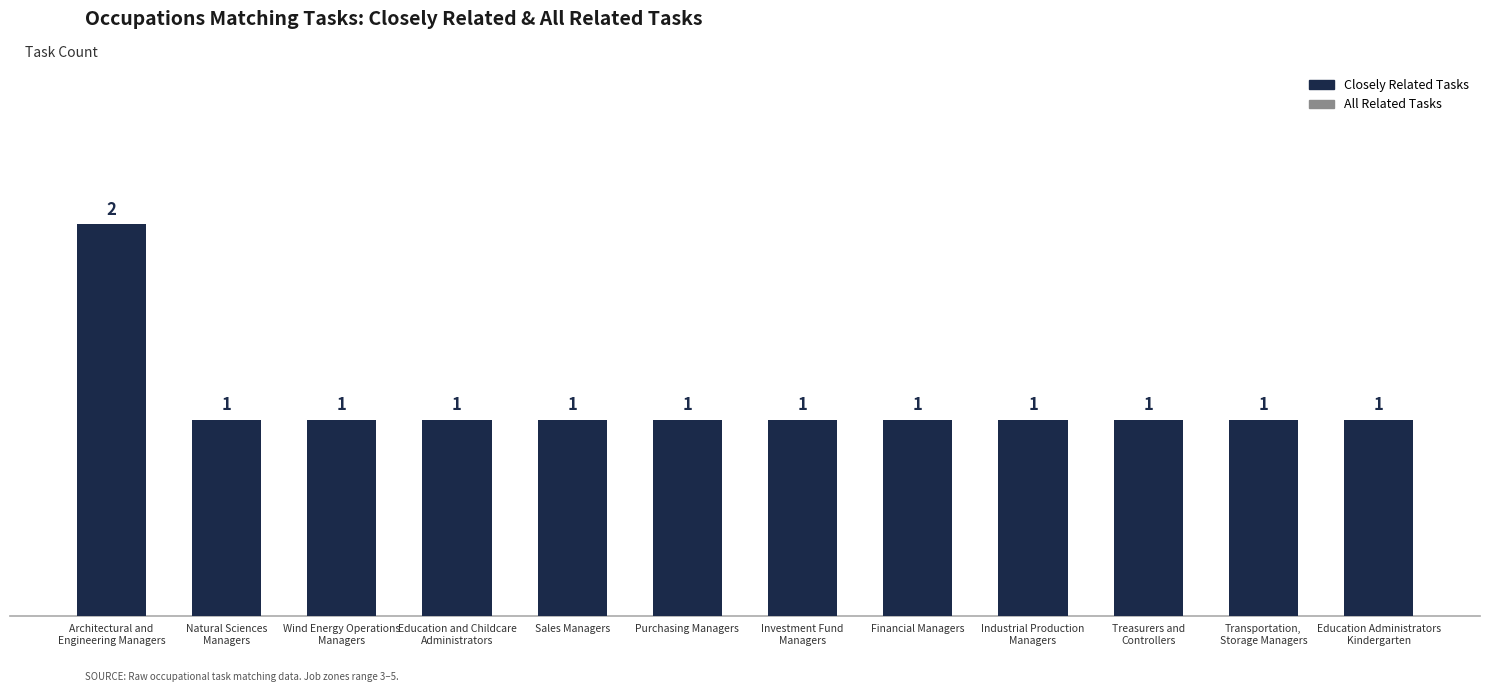

Reading left to right, list all the values displayed in this chart.

2	1	1	1	1	1	1	1	1	1	1	1